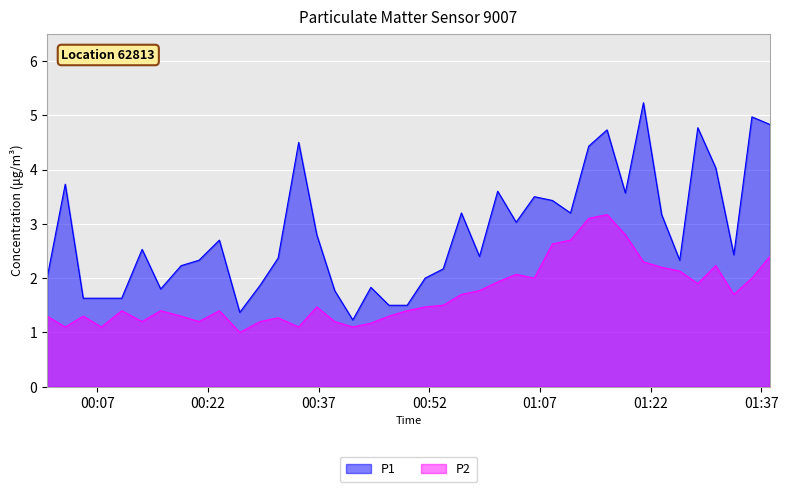

Which series has the largest total across all categories?

P1